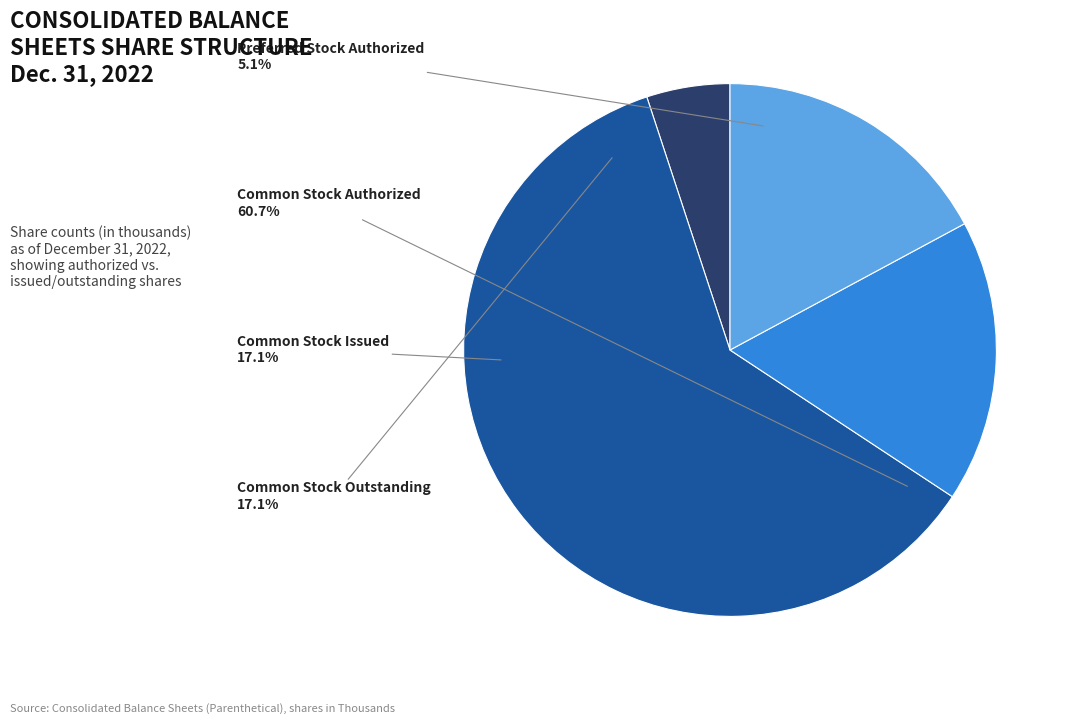

Rank the categories by value from lowest to highest.

Preferred Stock Authorized, Common Stock Issued, Common Stock Outstanding, Common Stock Authorized